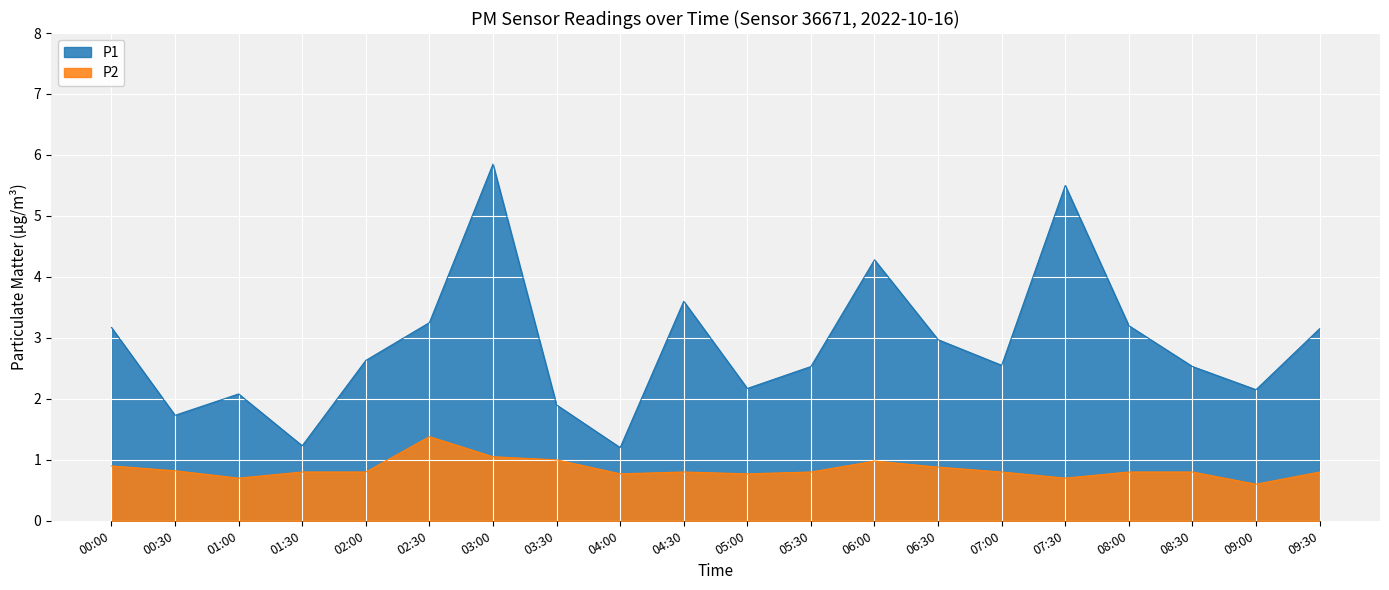

At which category is the sum across all series the highest?

03:00